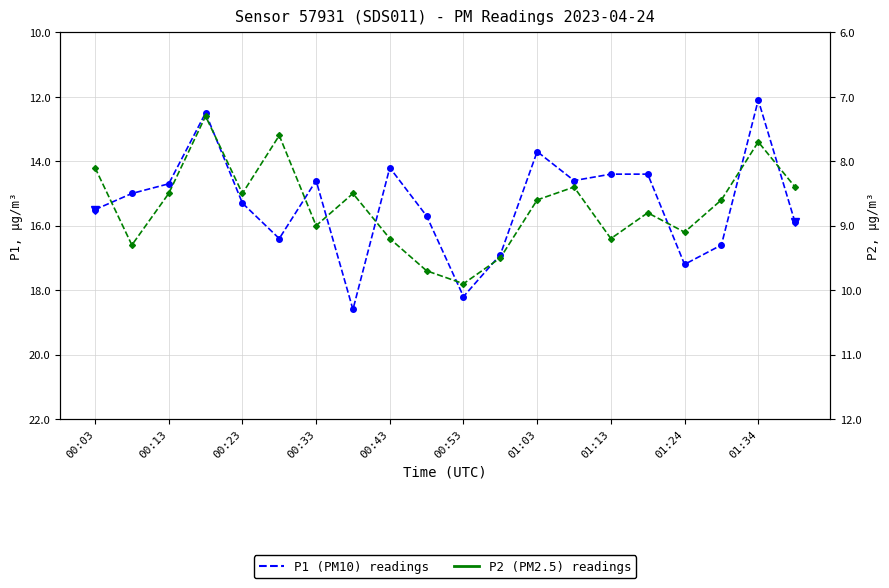

At which label is P1 closest to 15?

00:13